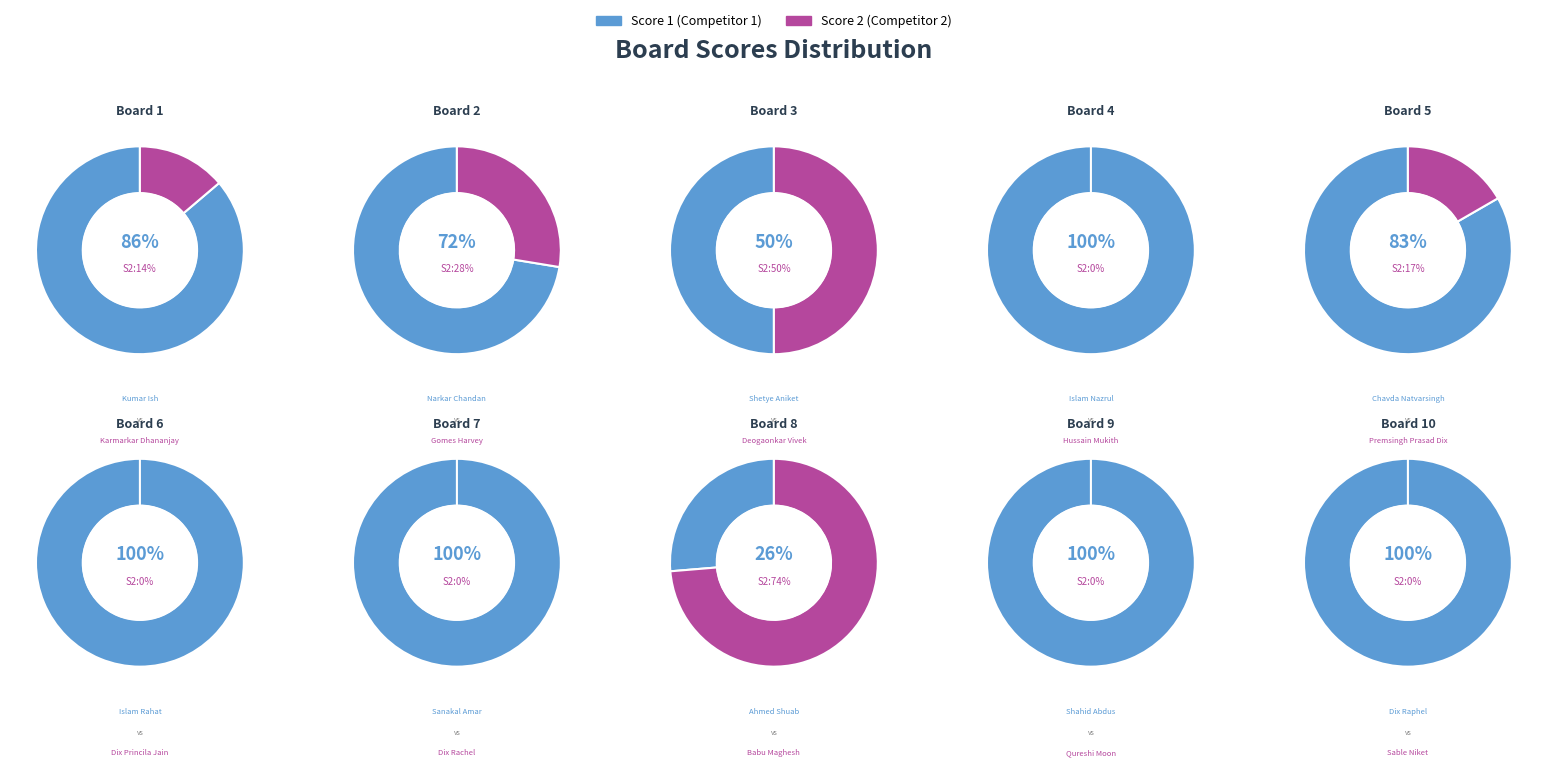

Rank the series at Board 9 from lowest to highest value.

Score 2, Score 1